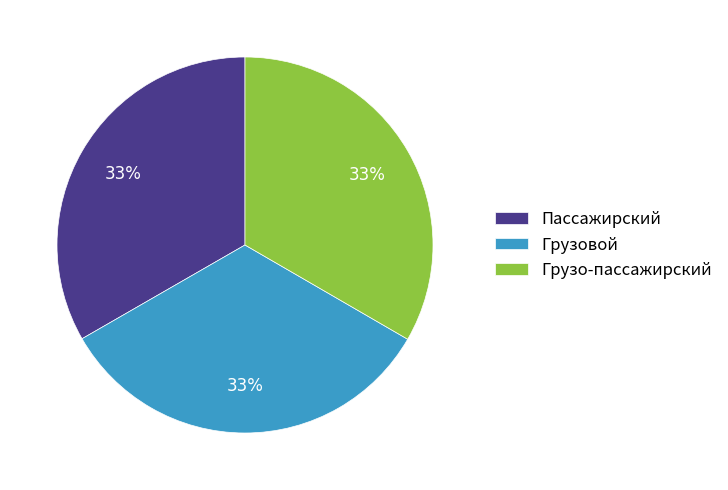

Combined, do Пассажирский and Грузовой account for over 50%?

Yes